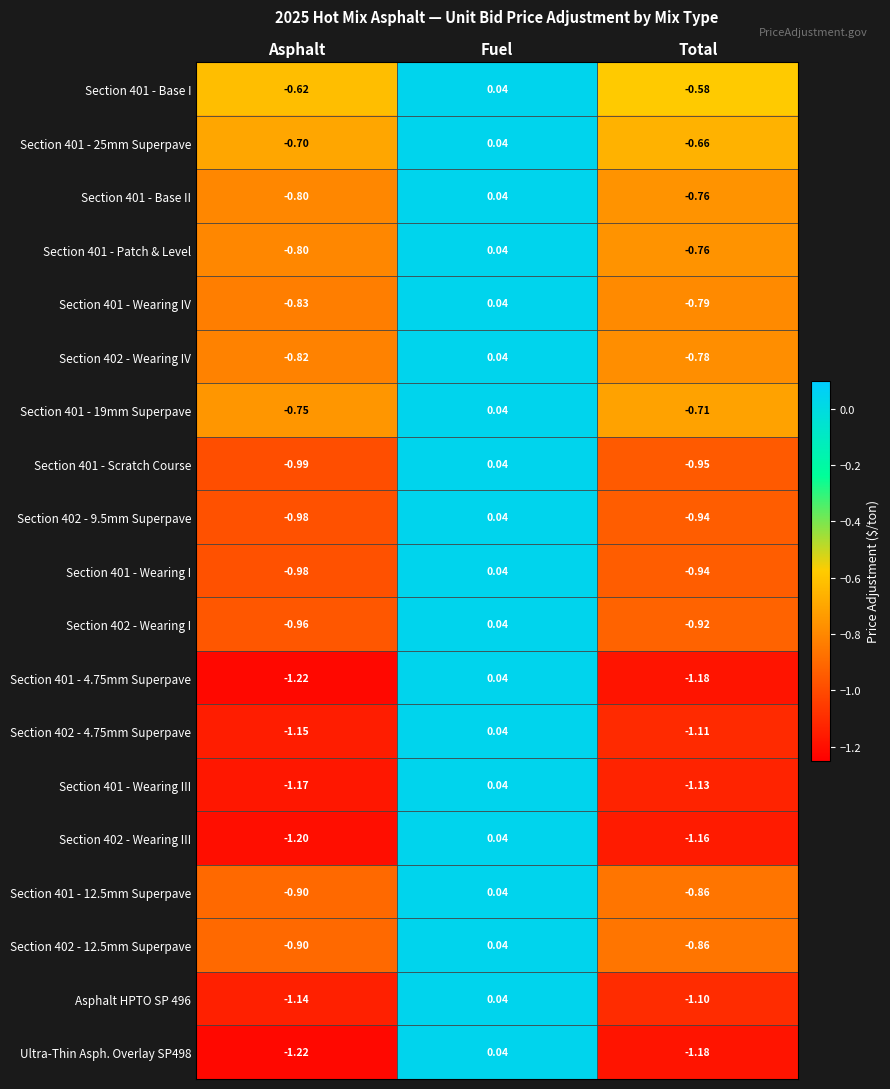

List the labels in order of Ultra-Thin Asph. Overlay SP498 value, smallest first.

Asphalt, Total, Fuel